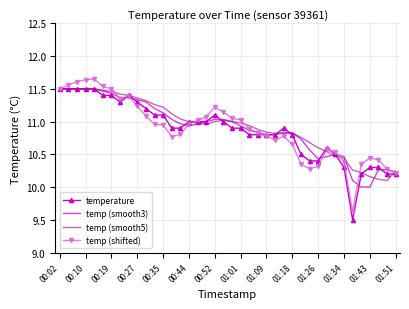

Which series has the widest spread of values?

temp (shifted)